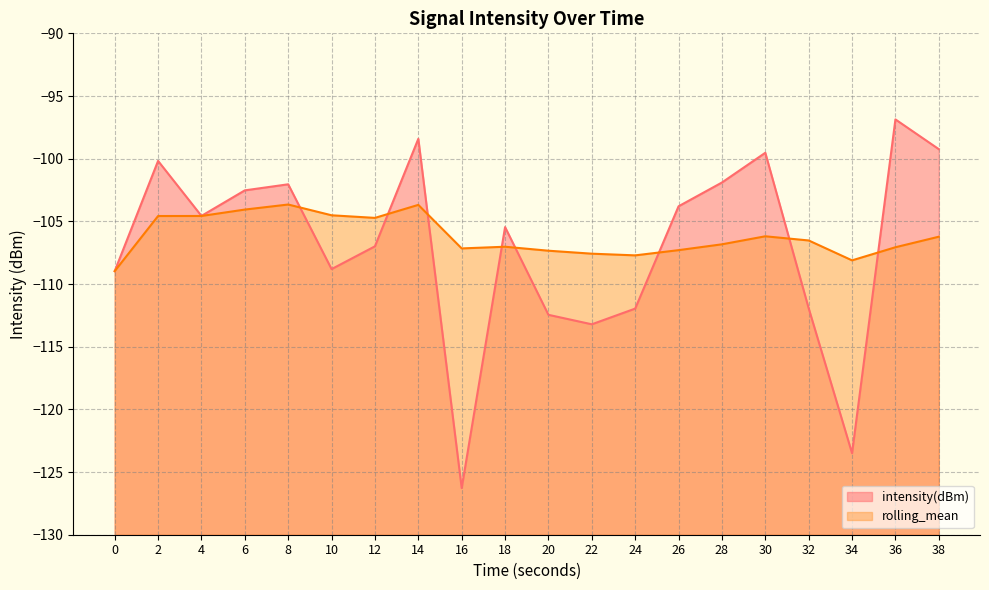

How many categories are shown in the chart?

20